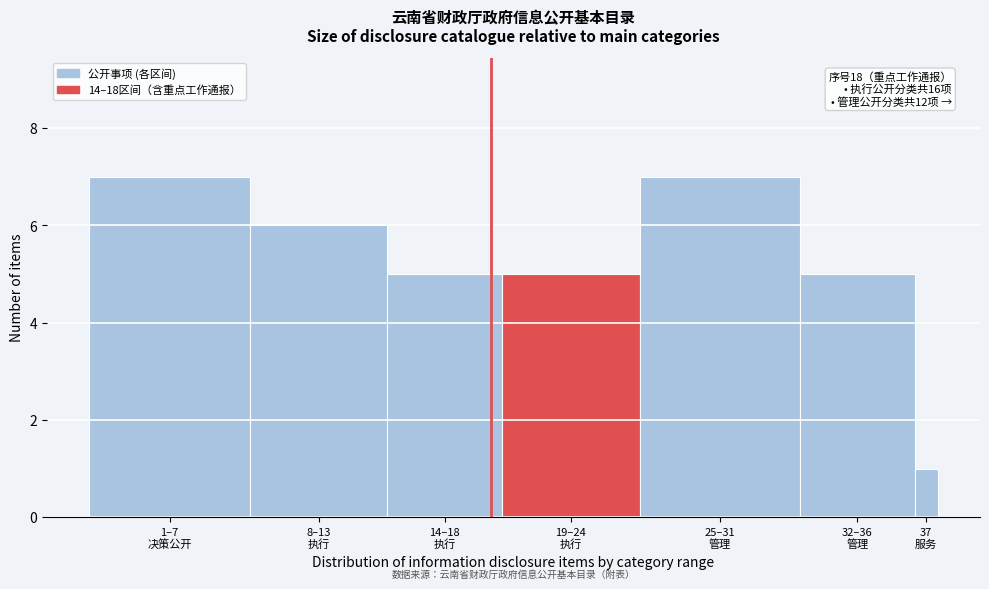

Reading left to right, extract all data points from this chart.

7	6	5	5	7	5	1